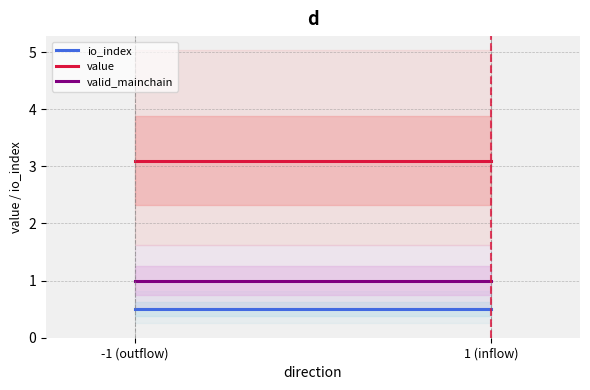

At which category is the sum across all series the highest?

-1 (outflow)